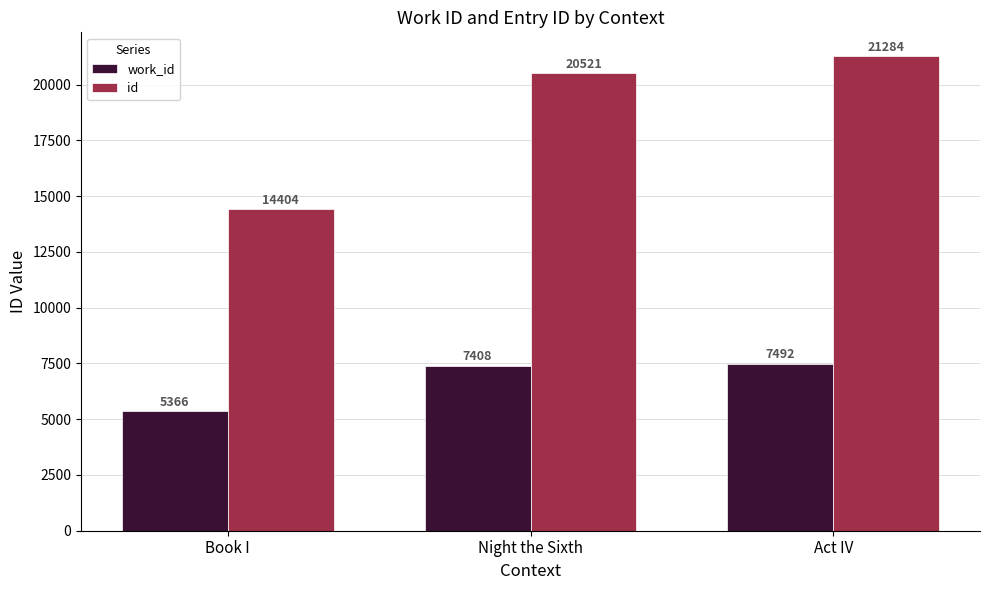

Reading left to right, transcribe all the data shown in this chart.

work_id: 5366	7408	7492
id: 14404	20521	21284